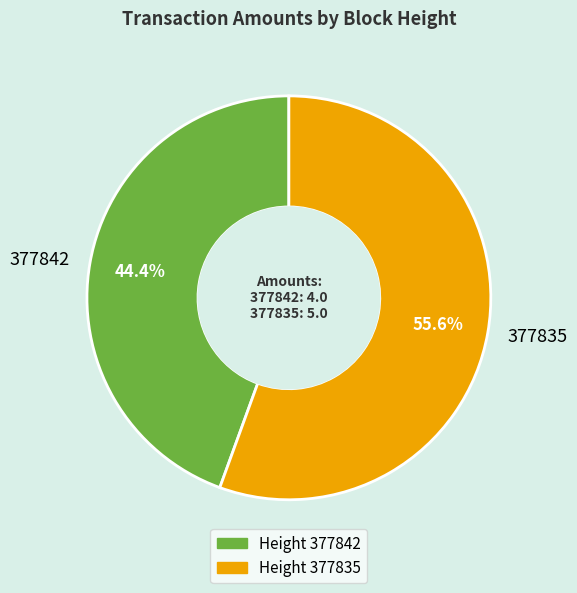

What is the largest slice in the pie chart?

377835